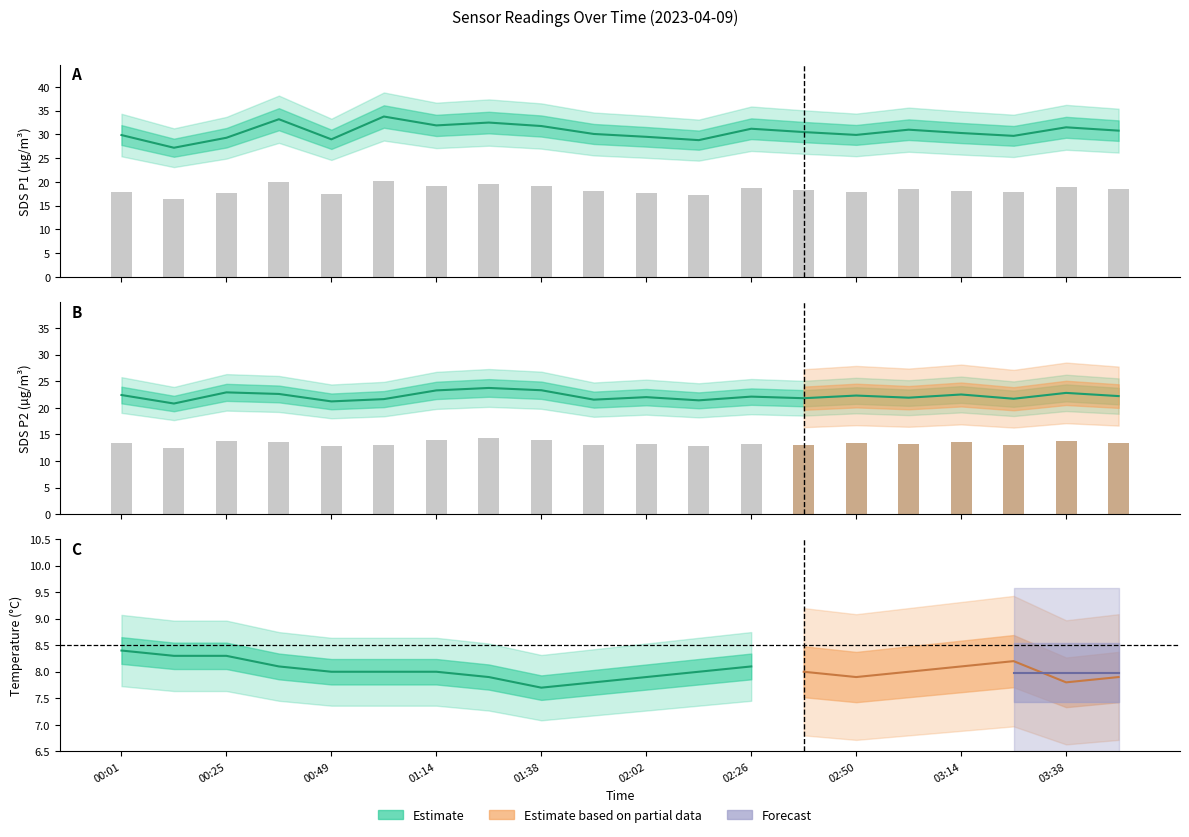

Between 00:01 and 00:37, which series saw the biggest shift?

SDS_P1